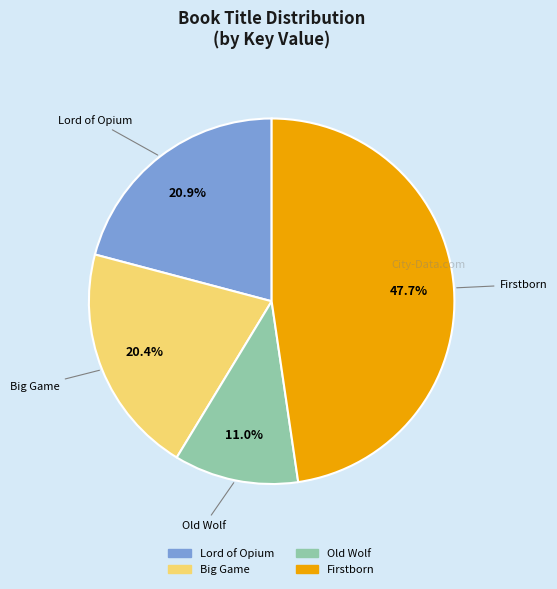

Combined, what portion of the pie is Old Wolf and Lord of Opium?

31.9%